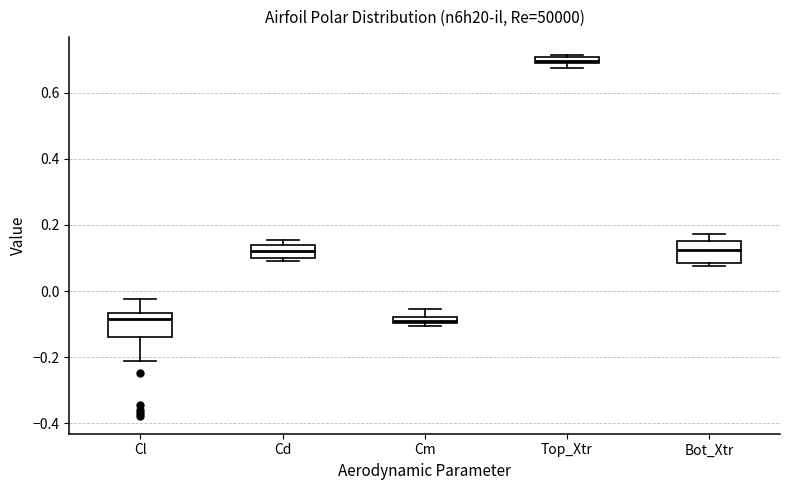

Where is the upper edge of the box for Top_Xtr on the y-axis? The values are not printed on the chart, so give them approximately, as read against the axis.

0.70